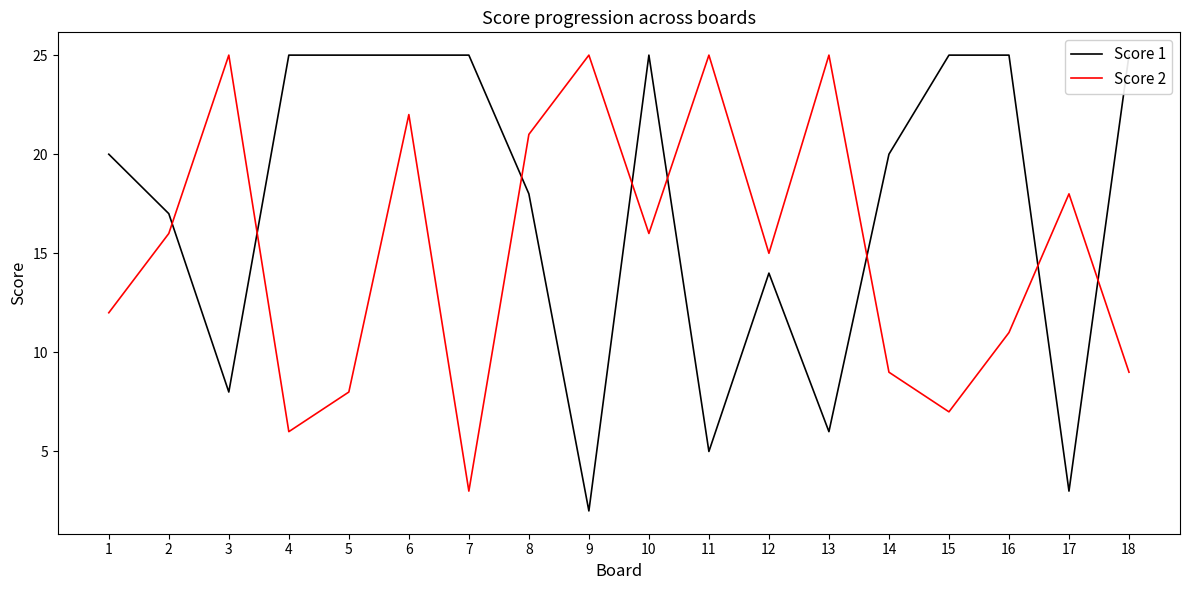

How many interior local valleys does the Score 1 series have?

5